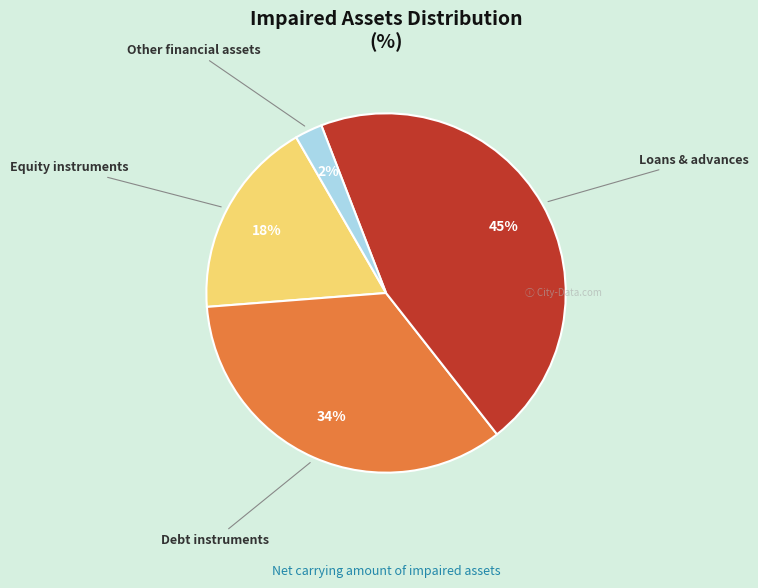

Combined, do Loans & advances and Debt instruments account for over 50%?

Yes